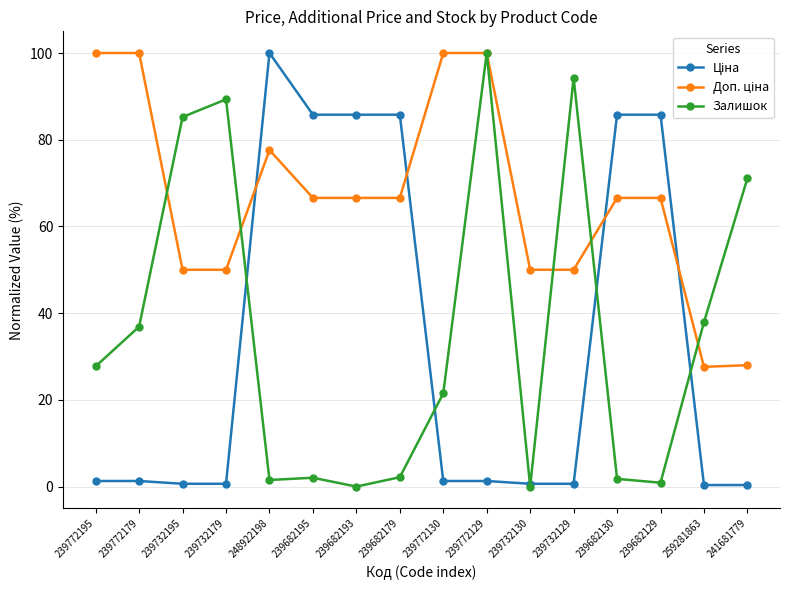

What is the difference between the maximum and minimum values in the Залишок series?

100.0